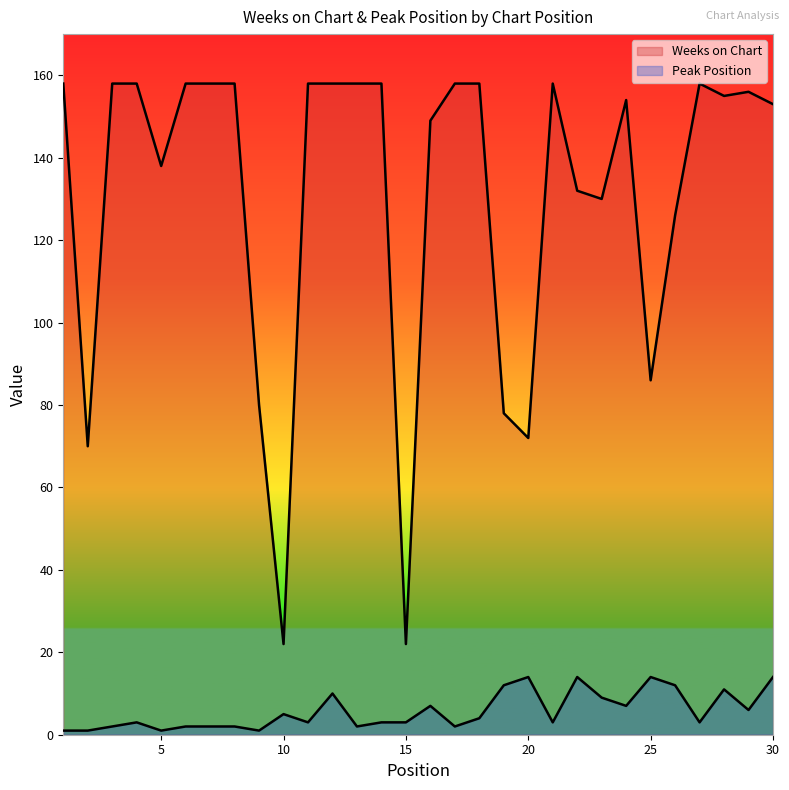

Reading right to left, list all the values displayed in this chart.

Weeks on Chart: 30=153	29=156	28=155	27=158	26=126	25=86	24=154	23=130	22=132	21=158	20=72	19=78	18=158	17=158	16=149	15=22	14=158	13=158	12=158	11=158	10=22	9=80	8=158	7=158	6=158	5=138	4=158	3=158	2=70	1=158
Peak Position: 30=14	29=6	28=11	27=3	26=12	25=14	24=7	23=9	22=14	21=3	20=14	19=12	18=4	17=2	16=7	15=3	14=3	13=2	12=10	11=3	10=5	9=1	8=2	7=2	6=2	5=1	4=3	3=2	2=1	1=1